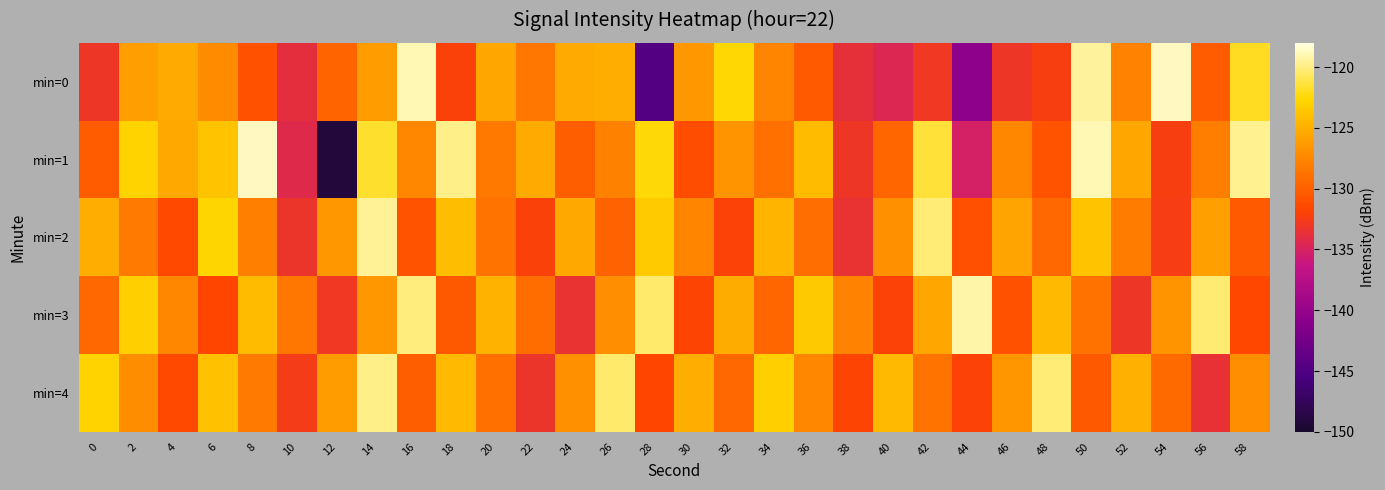

List the series in order of their peak value, lowest first.

min=4, min=2, min=3, min=1, min=0